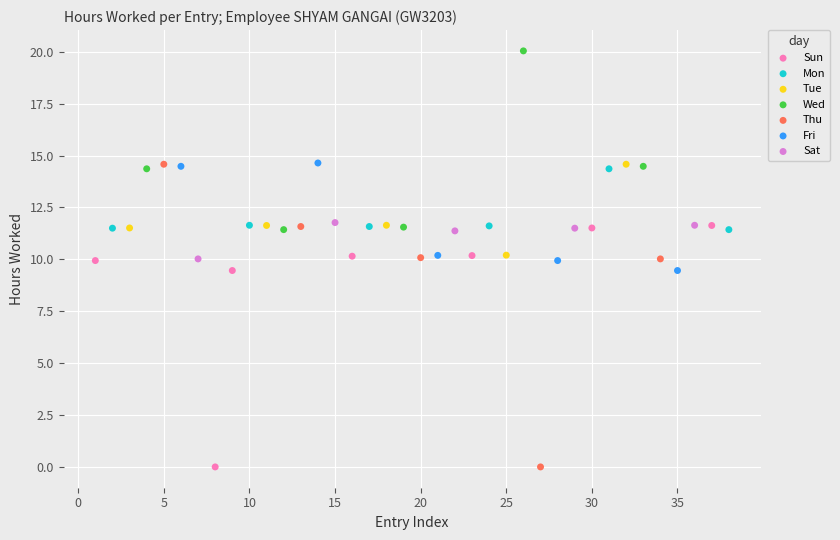

Which series has the widest spread of Y values?

Thu